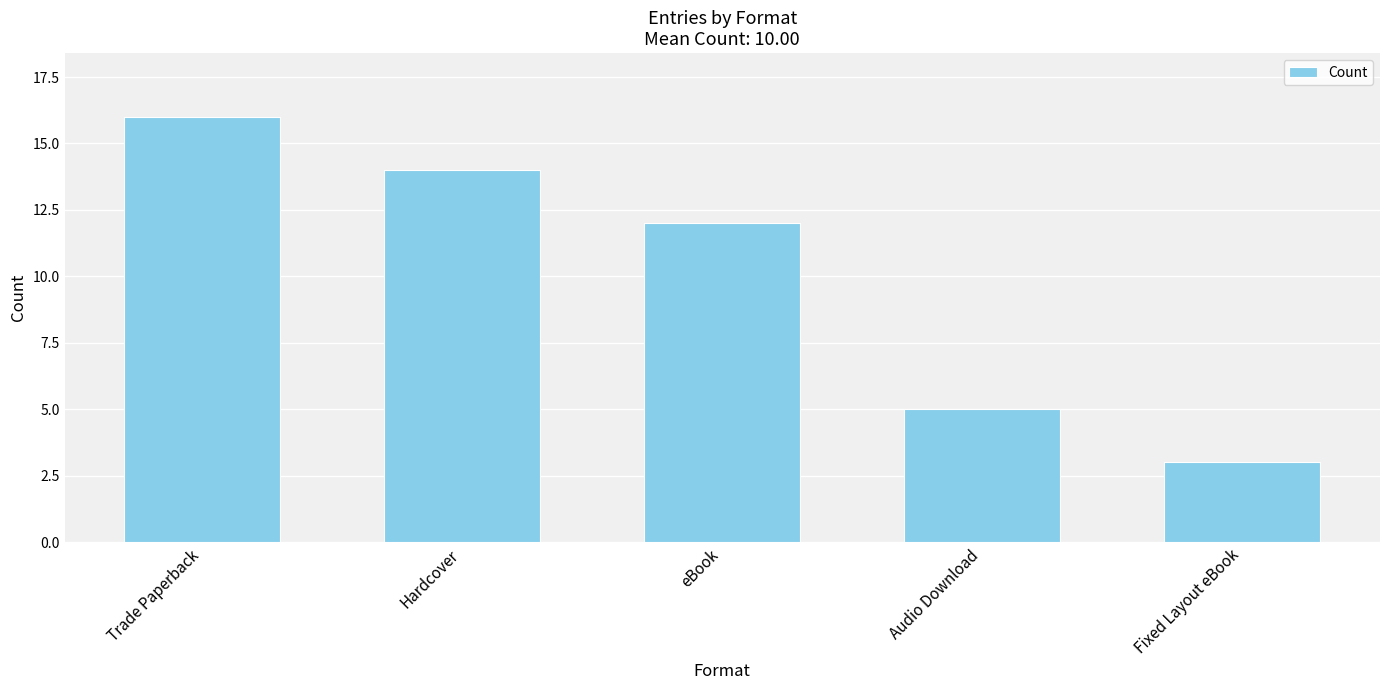

Count the values in the range 5 to 14.

3